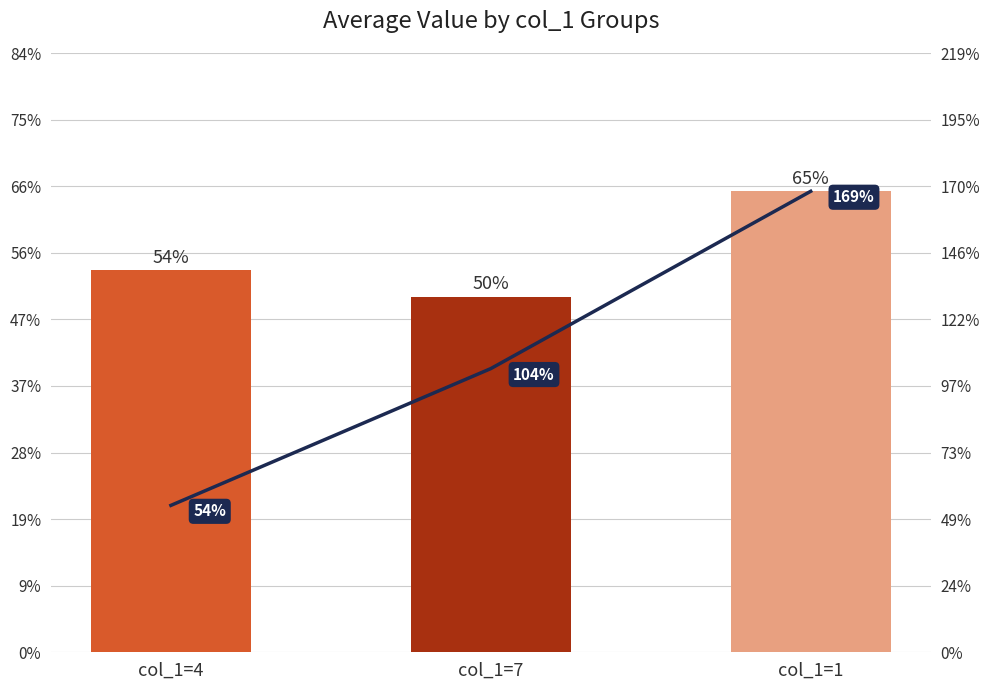

The value of bar_values at col_1=1 is 0.6. True or false?

True